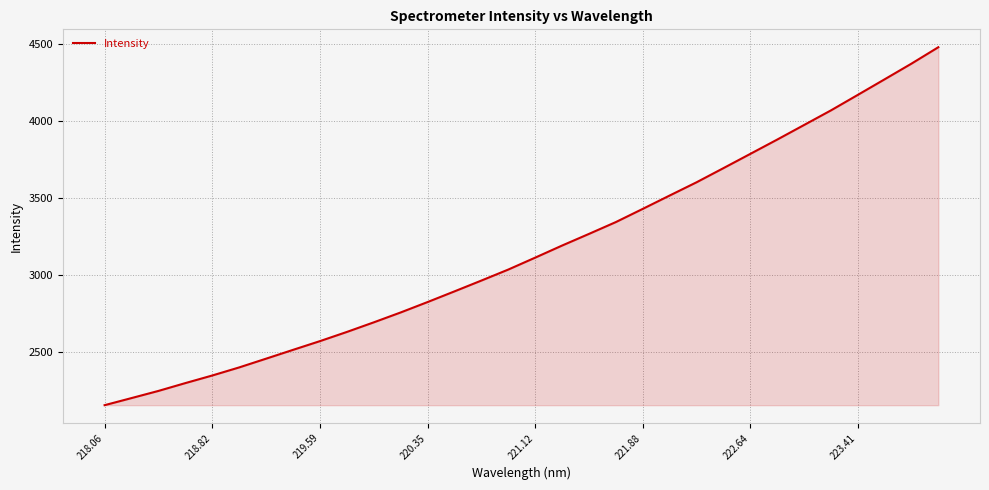

What is the minimum value shown in the chart?

2153.2